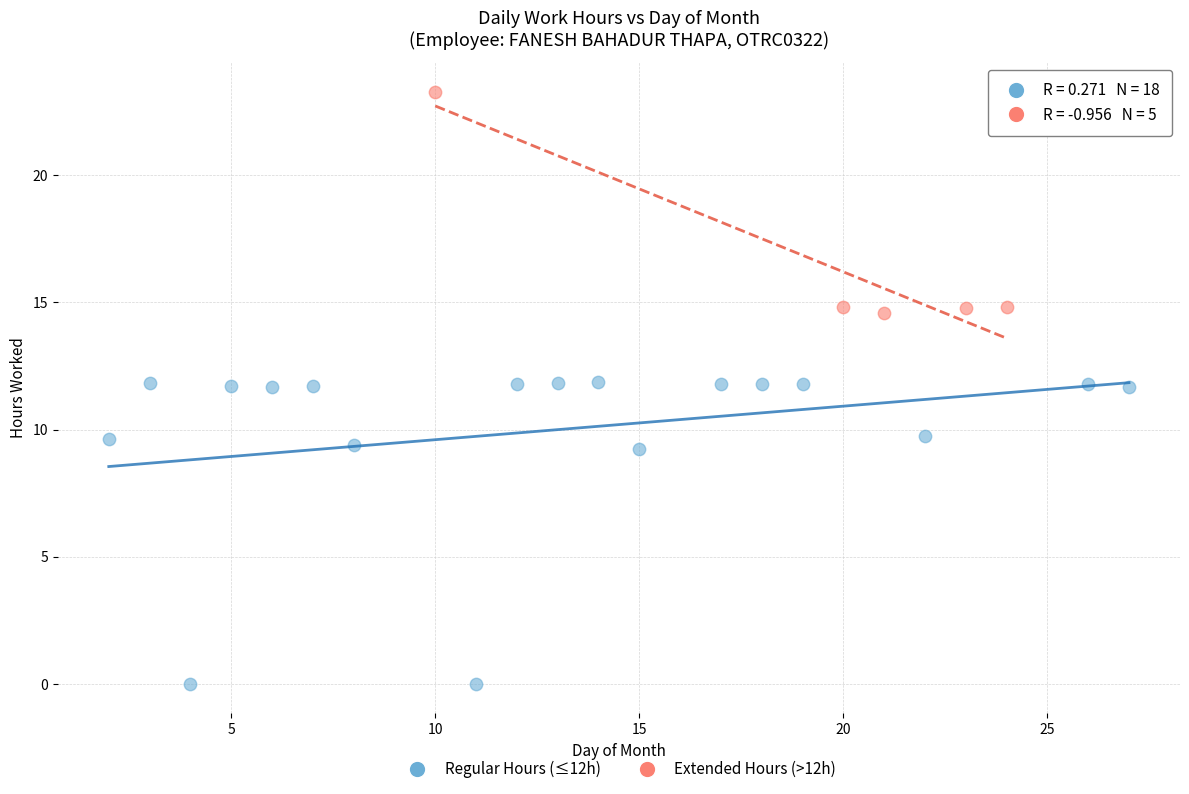

What are all the series names shown in the legend?

Regular Hours (≤12h), Extended Hours (>12h)